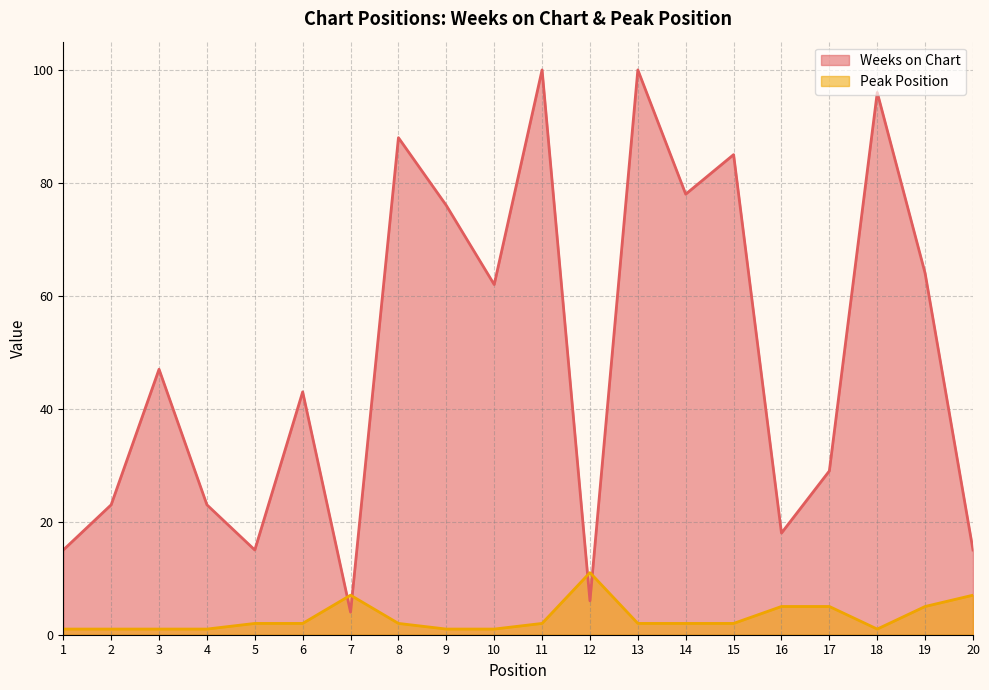

What is the value of the Weeks on Chart point at the 4th from the left?

23